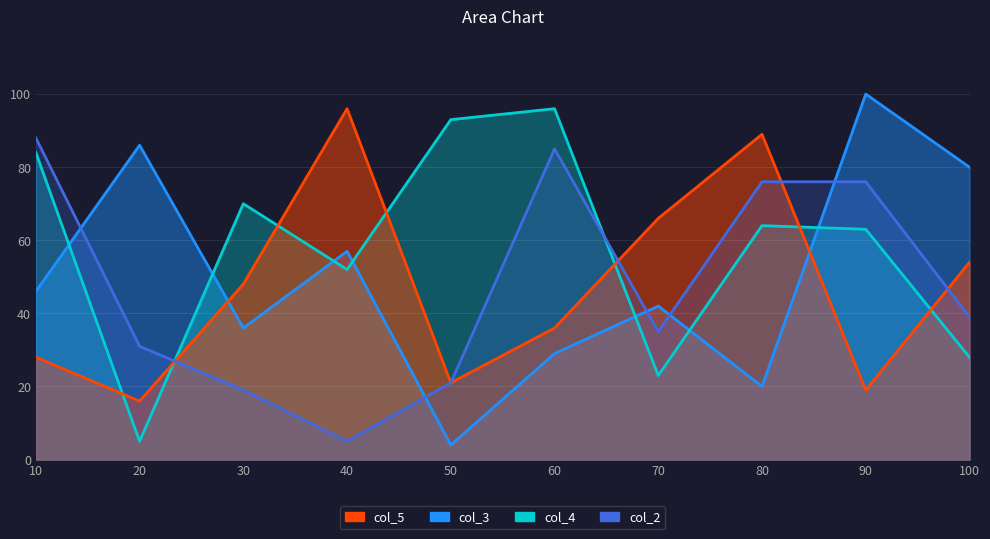

How many lines are shown in the chart?

4